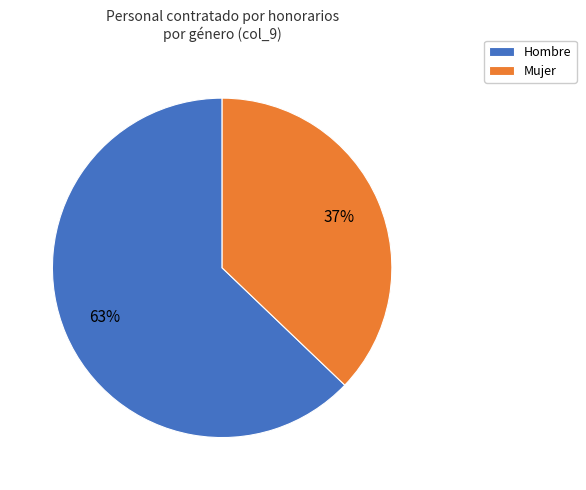

Which slice is the largest?

Hombre